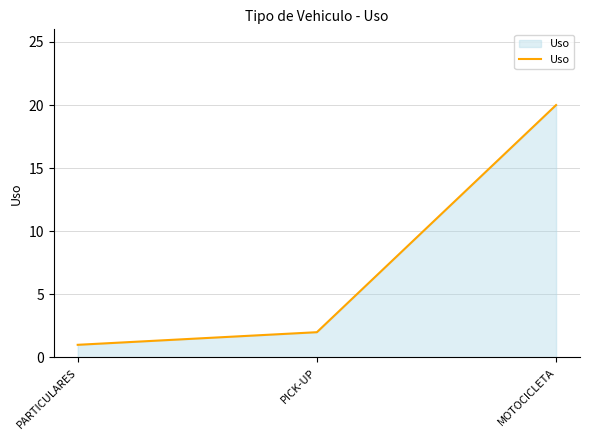

Between PARTICULARES and PICK-UP, which is larger?

PICK-UP